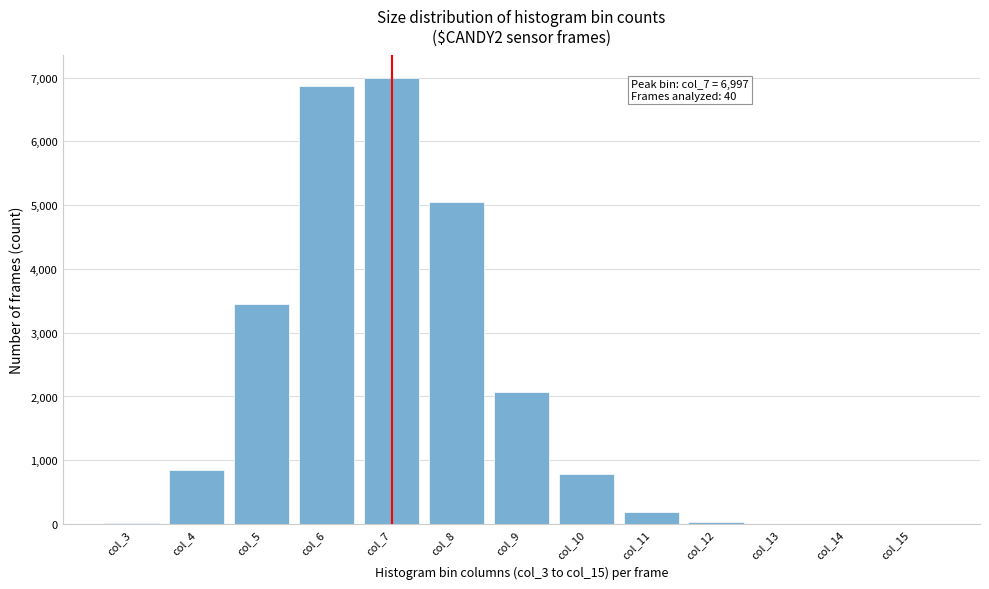

What is the sum of all values?

26298